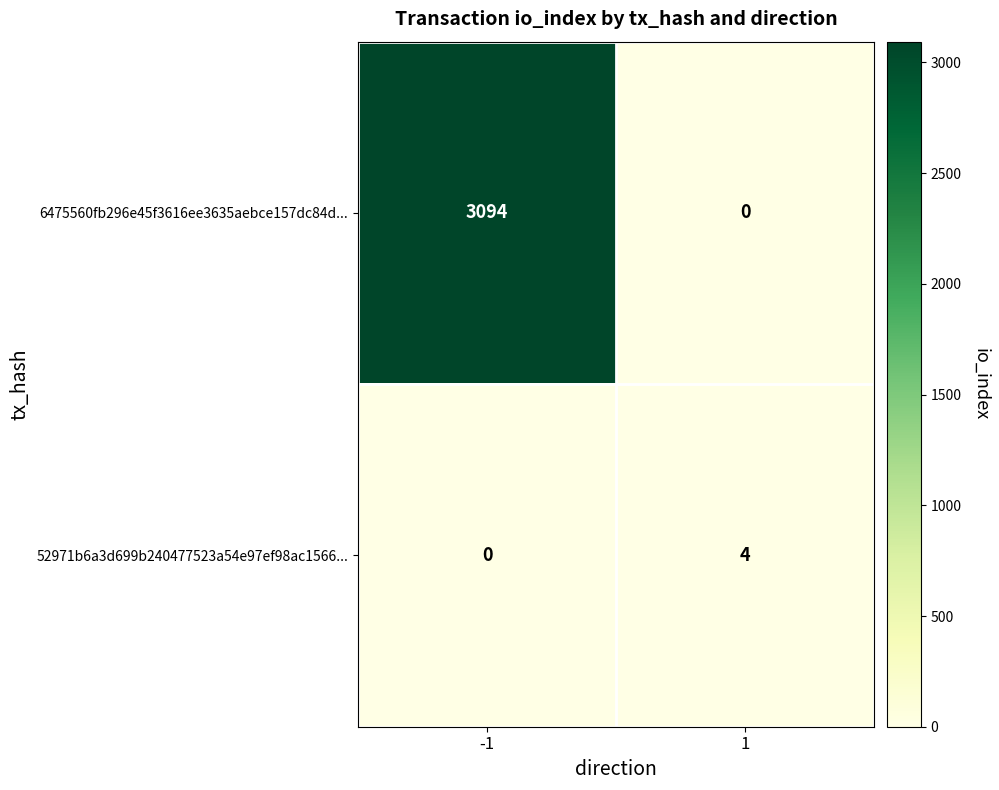

What is the difference between the maximum and minimum values in the 6475560fb296e45f3616ee3635aebce157dc84d... series?

3094